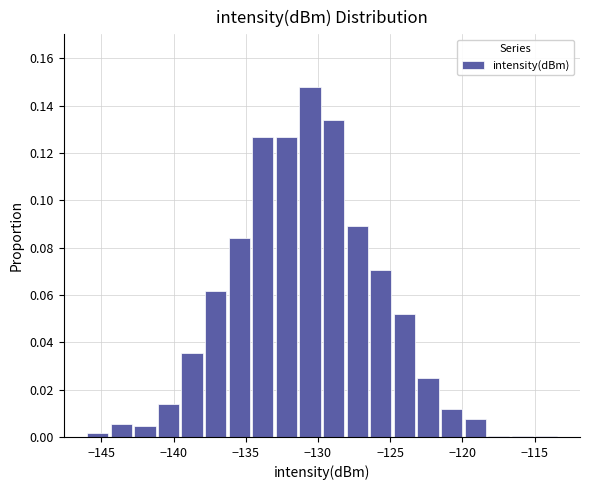

Around what value on the x-axis is the tallest bar? Give the approximate position of its centre, as read against the axis.

-130.5